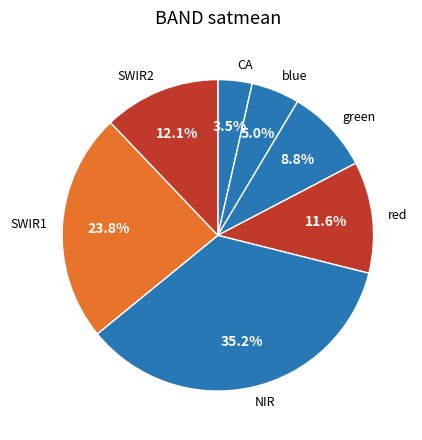

How much of the chart is everything except red?

88.4%